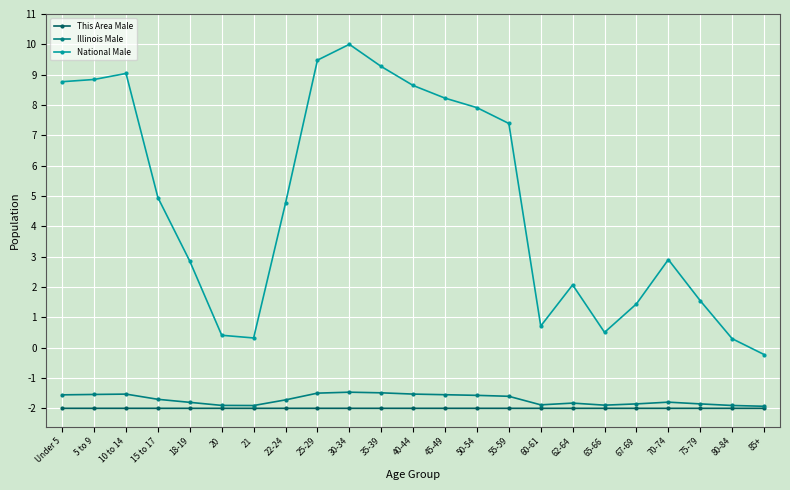

True or false: National Male has a value of 3.4 at 25-29.

False